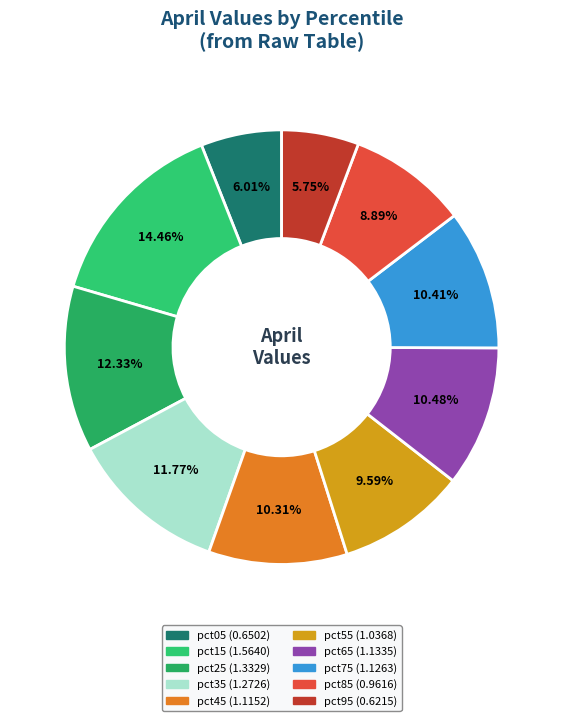

The pct65 slice represents 10% of the pie. True or false?

True